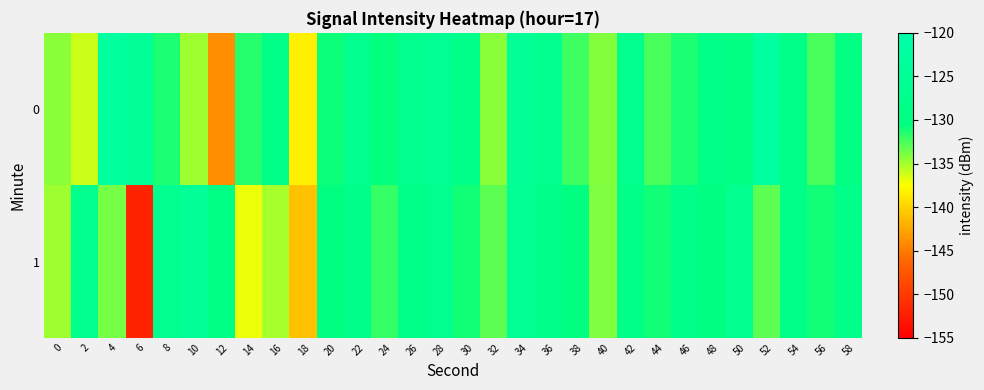

Rank the series at 32 from lowest to highest value.

0, 1